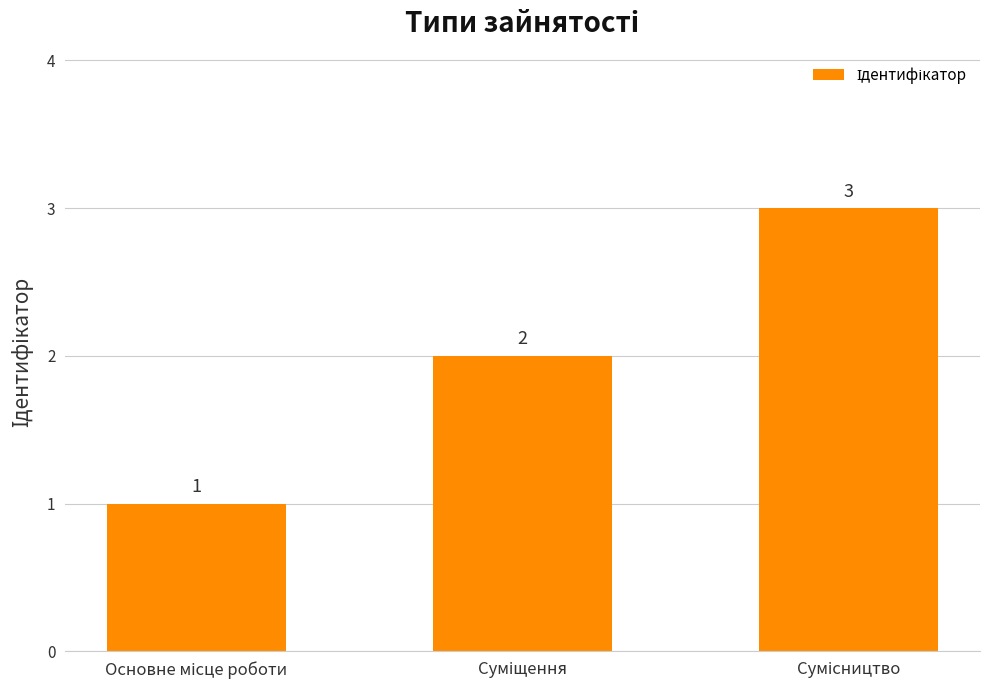

What is the maximum value shown in the chart?

3